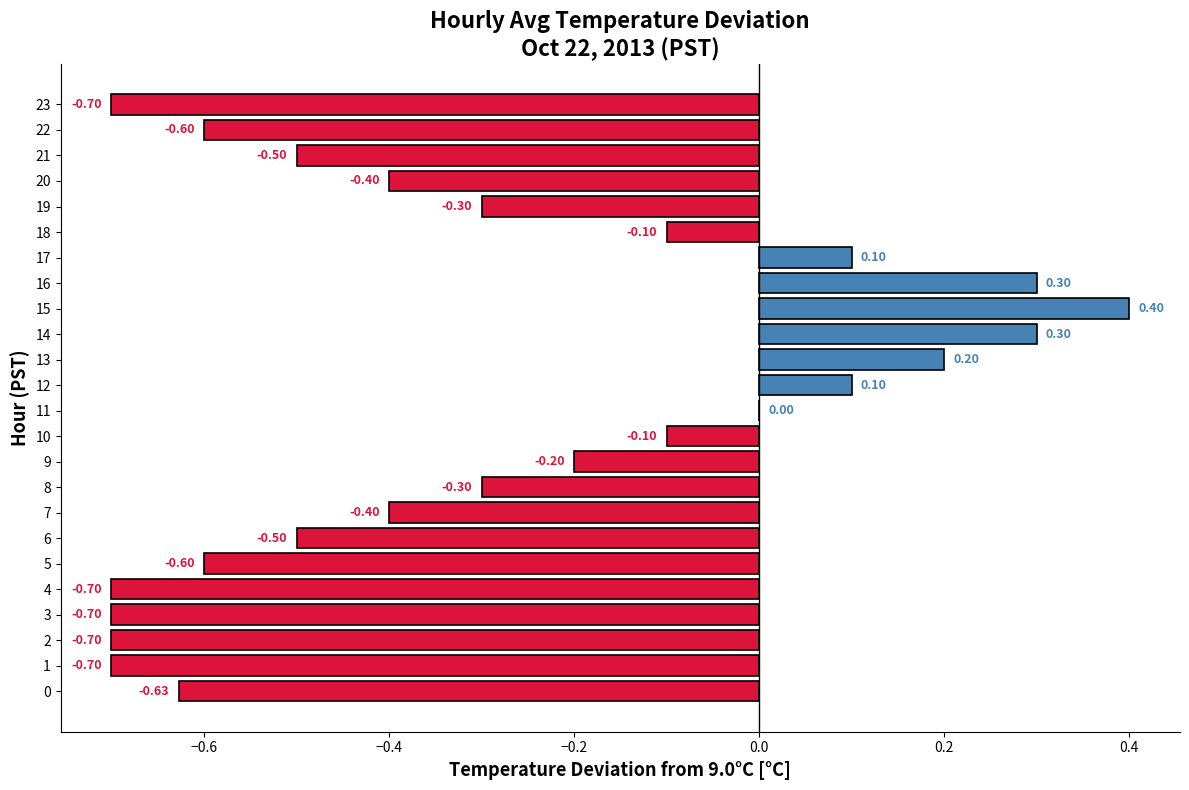

Between 0 and 5, which is larger?

5